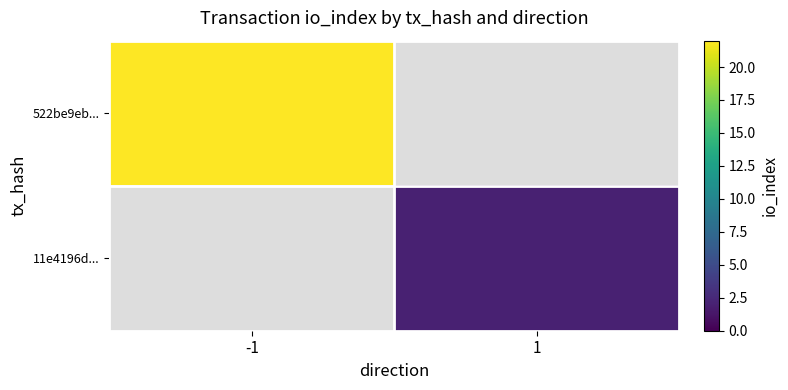

How many positive values does the 522be9eb... series have?

1